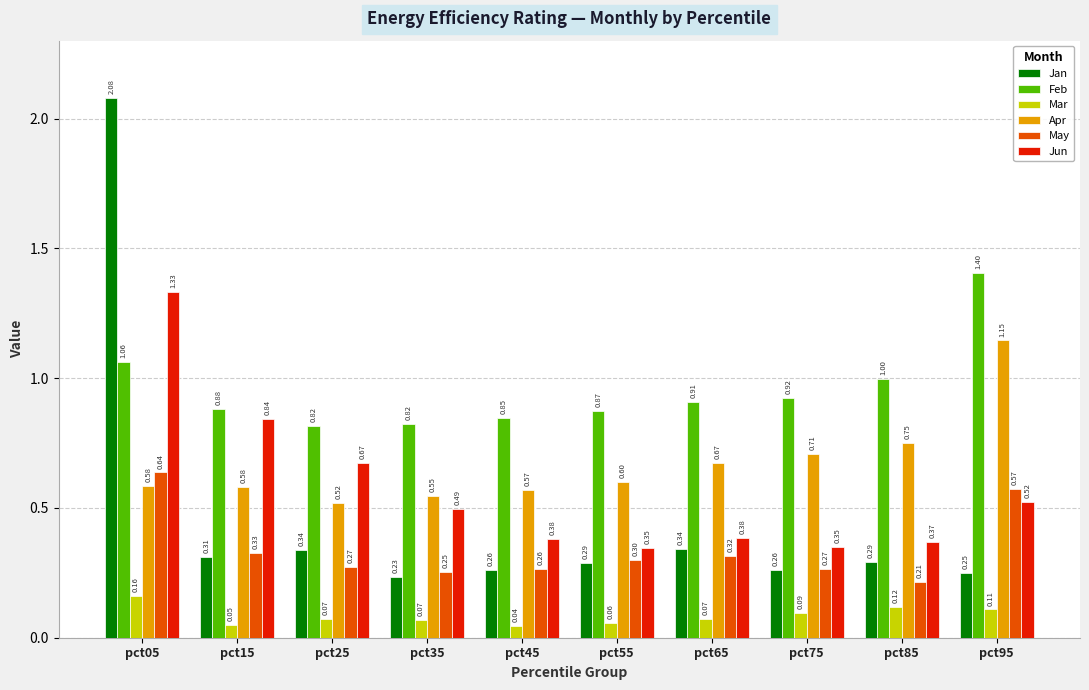

What is the value of the Jan bar at the 7th from the left?

0.3